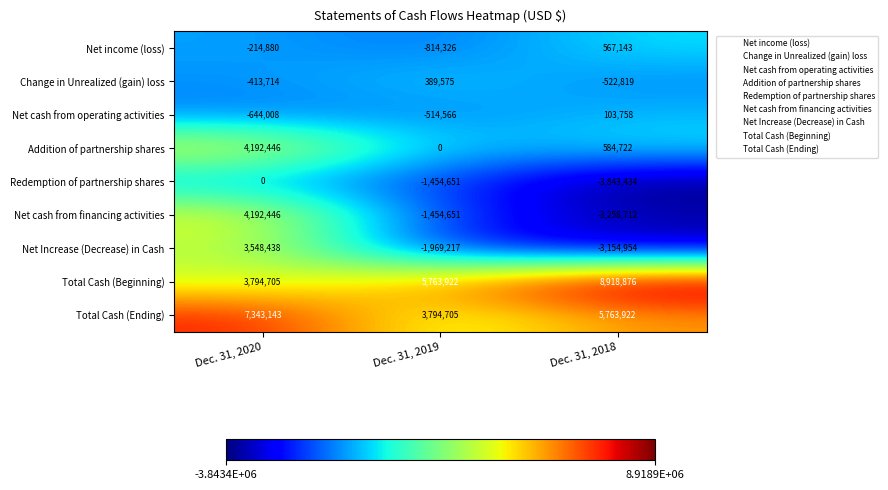

What is the spread (max minus min) of values at Dec. 31, 2019?

7733139